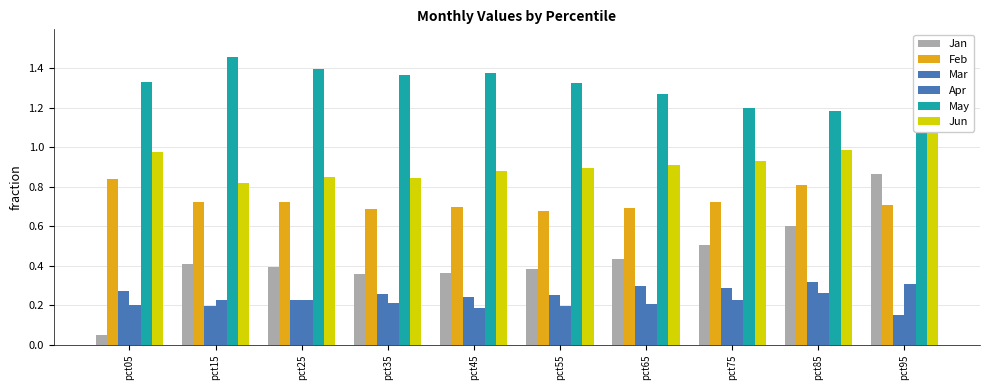

Reading left to right, list all the values displayed in this chart.

Jan: pct05=0.0	pct15=0.4	pct25=0.4	pct35=0.4	pct45=0.4	pct55=0.4	pct65=0.4	pct75=0.5	pct85=0.6	pct95=0.9
Feb: pct05=0.8	pct15=0.7	pct25=0.7	pct35=0.7	pct45=0.7	pct55=0.7	pct65=0.7	pct75=0.7	pct85=0.8	pct95=0.7
Mar: pct05=0.3	pct15=0.2	pct25=0.2	pct35=0.3	pct45=0.2	pct55=0.3	pct65=0.3	pct75=0.3	pct85=0.3	pct95=0.2
Apr: pct05=0.2	pct15=0.2	pct25=0.2	pct35=0.2	pct45=0.2	pct55=0.2	pct65=0.2	pct75=0.2	pct85=0.3	pct95=0.3
May: pct05=1.3	pct15=1.5	pct25=1.4	pct35=1.4	pct45=1.4	pct55=1.3	pct65=1.3	pct75=1.2	pct85=1.2	pct95=1.5
Jun: pct05=1.0	pct15=0.8	pct25=0.8	pct35=0.8	pct45=0.9	pct55=0.9	pct65=0.9	pct75=0.9	pct85=1.0	pct95=1.2